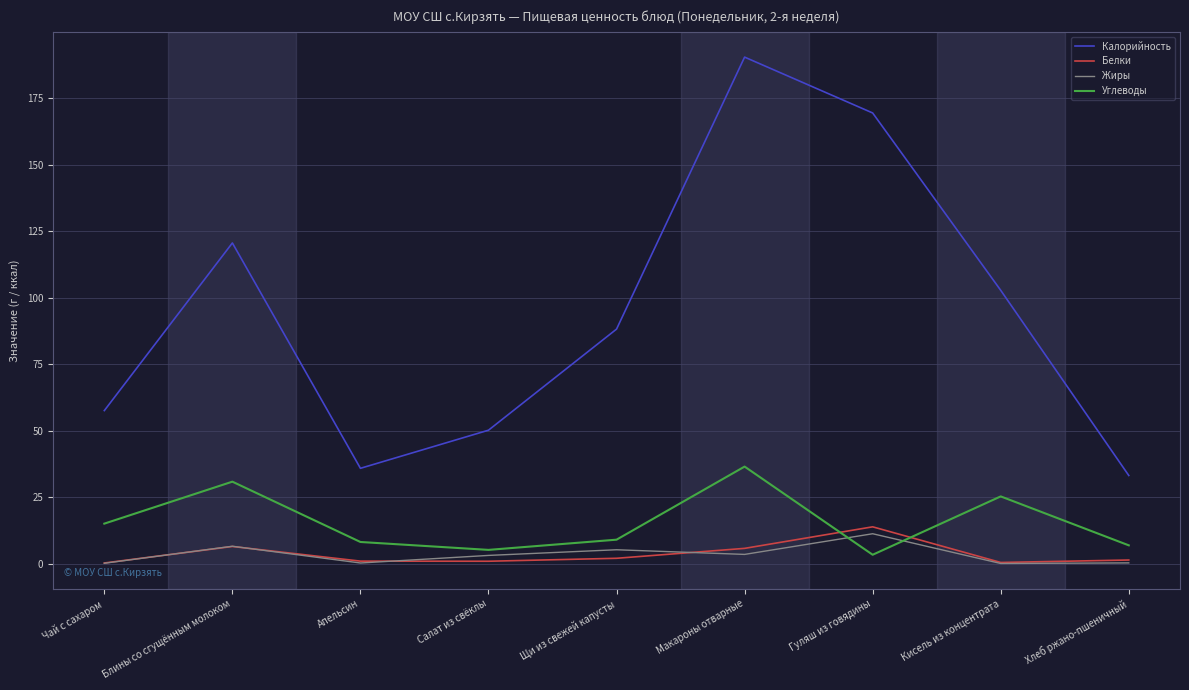

What is the difference between the maximum and minimum values in the Белки series?

13.6